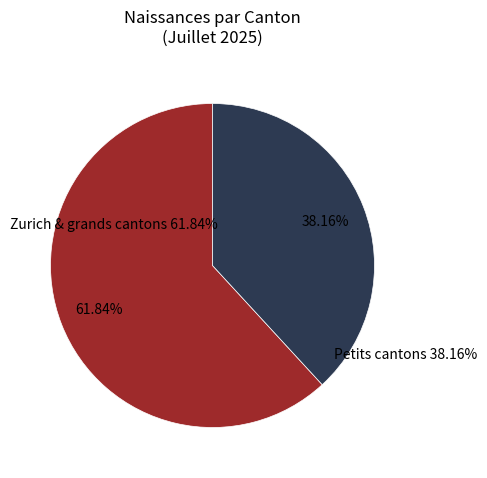

Does Genève represent more than half of the total?

No